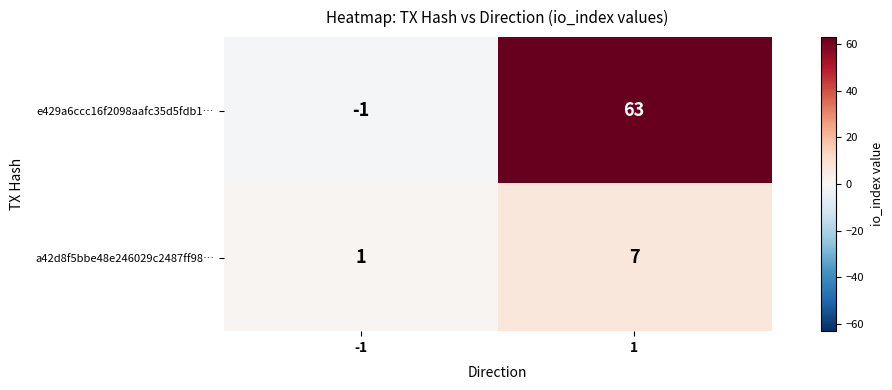

Reading right to left, list all the values displayed in this chart.

e429a6ccc16f2098aafc35d5fdb1…: 63	-1
a42d8f5bbe48e246029c2487ff98…: 7	1